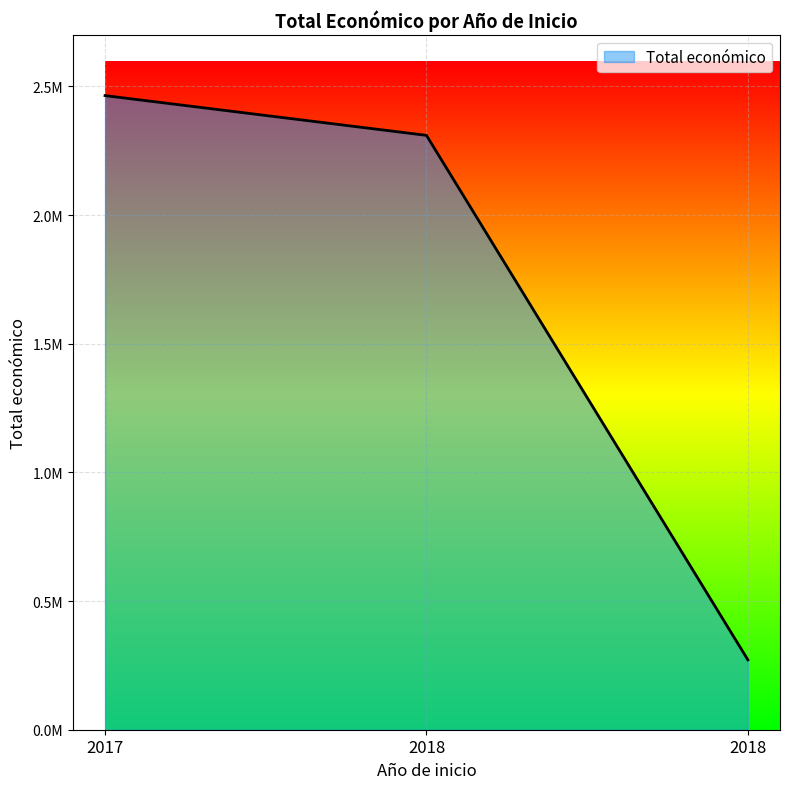

Does the chart have visible grid lines?

Yes